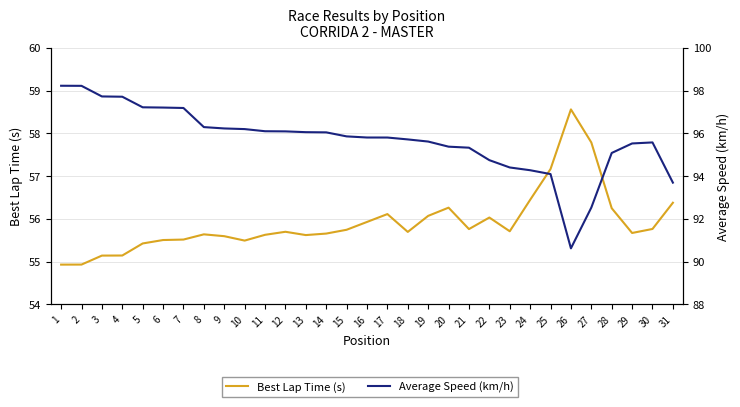

Rank the series at 29 from highest to lowest value.

Average Speed (km/h), Best Lap Time (s)